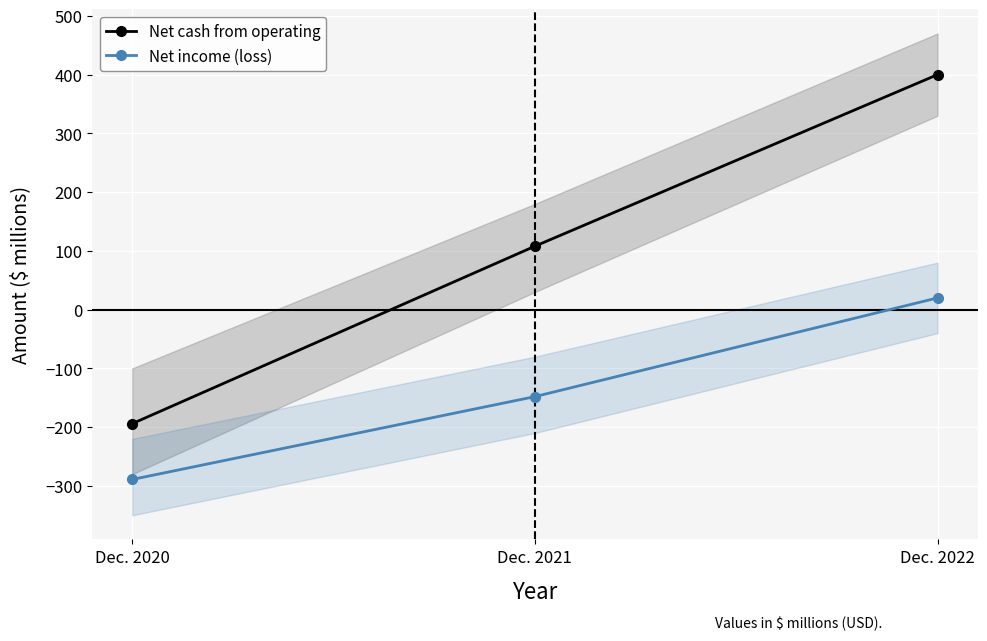

What is the sum of all Net income (loss) values?

-417